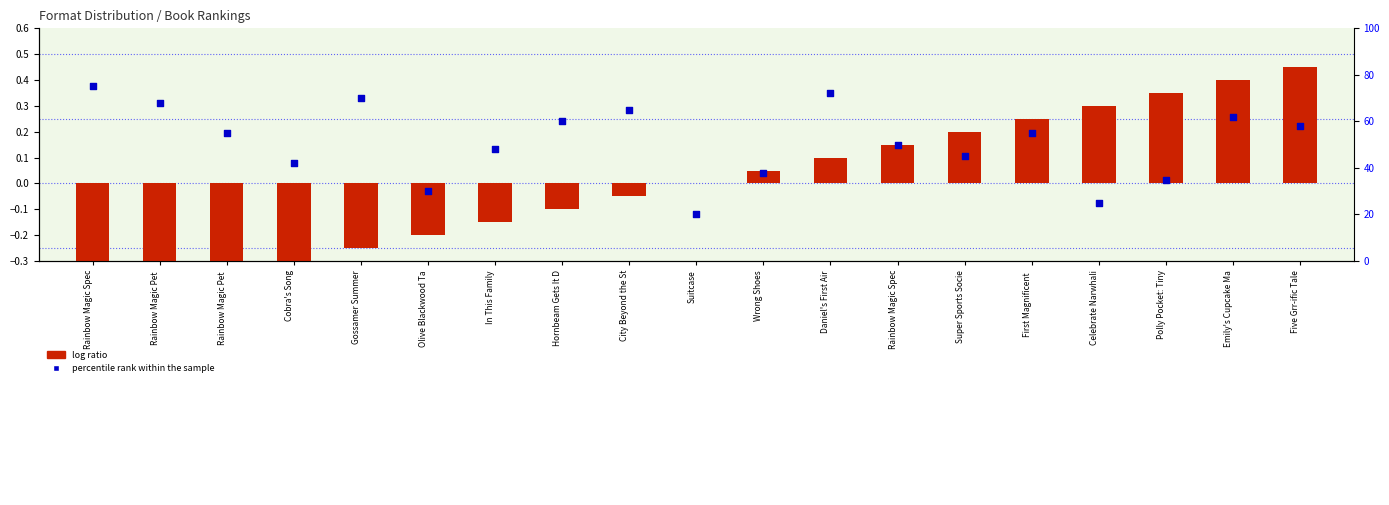

Which series has the widest spread of Y values?

percentile rank within the sample